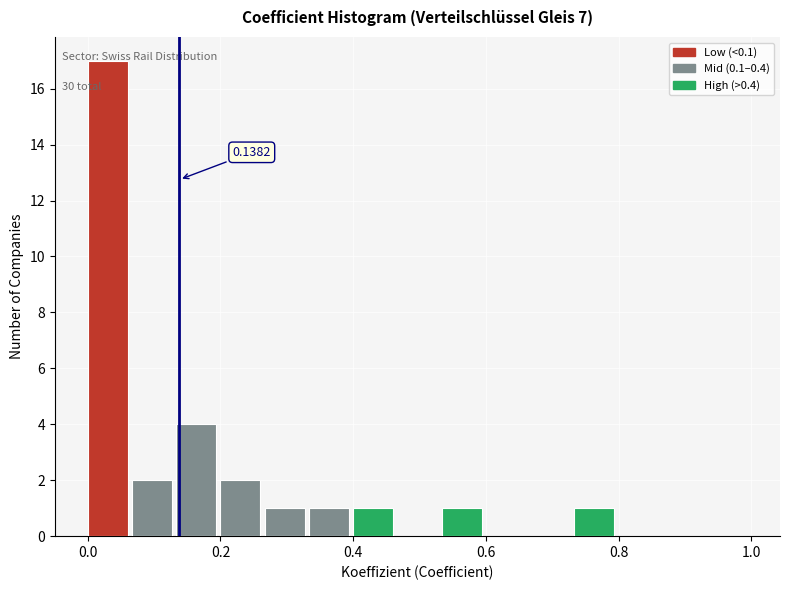

Read against the x-axis, roughly where is the centre of the tallest bar?

0.04